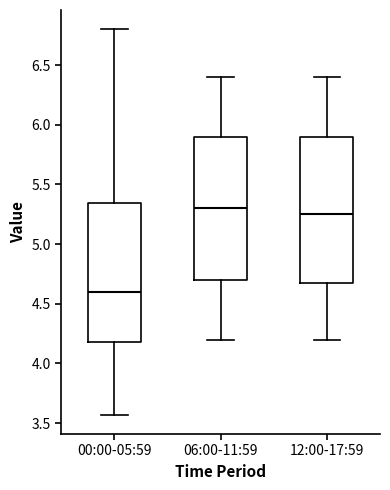

Reading left to right, read every box against the y-axis: the position of its median line, the range the box covers, and the ends of its whiskers. The values are not printed on the chart, so give them approximately, as read against the axis.

00:00-05:59: median 4.60, box 4.20 to 5.35, whiskers 3.55 to 6.80
06:00-11:59: median 5.30, box 4.70 to 5.90, whiskers 4.20 to 6.40
12:00-17:59: median 5.25, box 4.70 to 5.90, whiskers 4.20 to 6.40